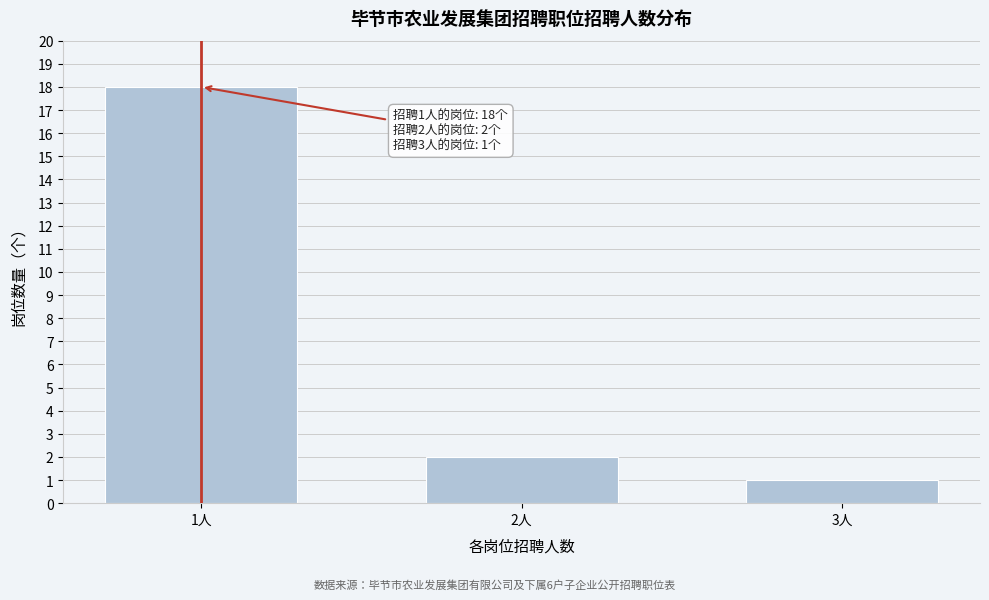

Reading left to right, list all the values displayed in this chart.

18	2	1